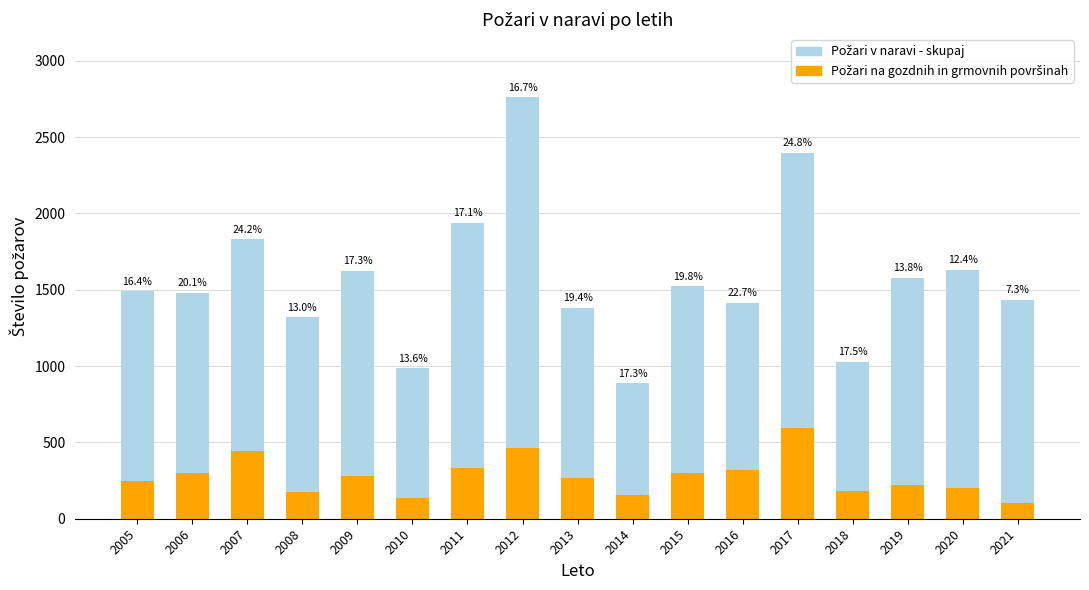

At how many categories does at least one series exceed 826?

17